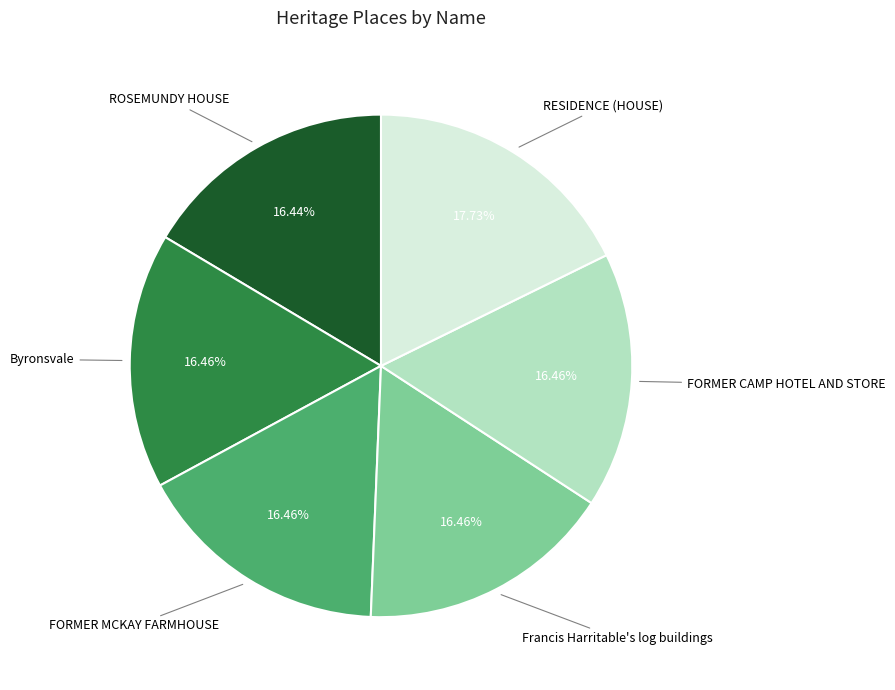

Does any single category account for the majority?

No